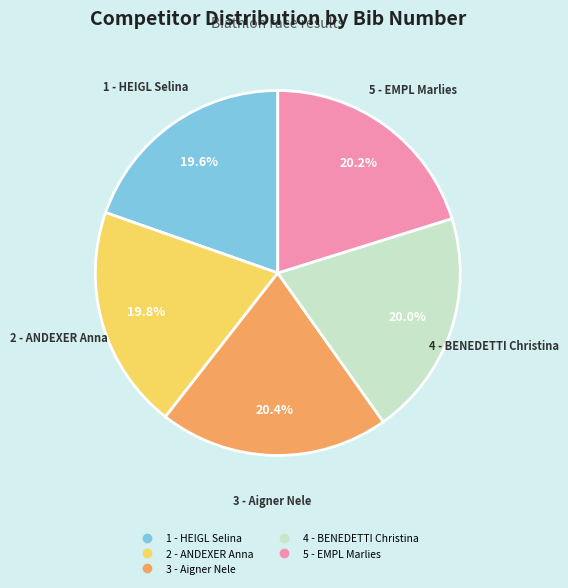

What portion of the pie excludes 3 - Aigner Nele?

79.6%